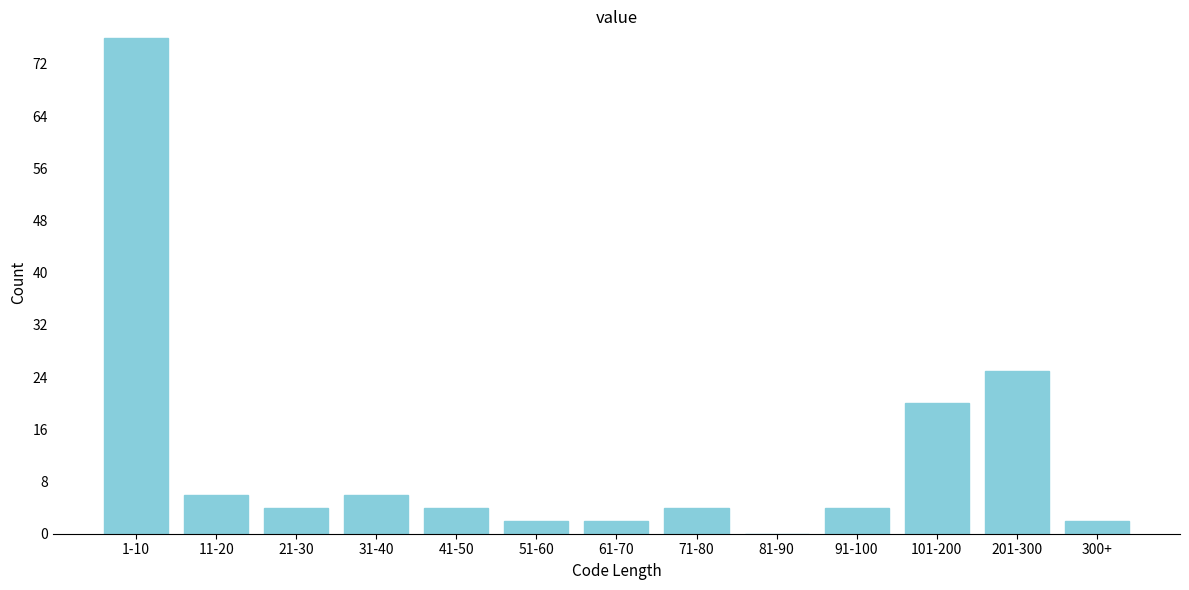

Reading left to right, what are all the values shown in this chart?

1-10=76	11-20=6	21-30=4	31-40=6	41-50=4	51-60=2	61-70=2	71-80=4	81-90=0	91-100=4	101-200=20	201-300=25	300+=2